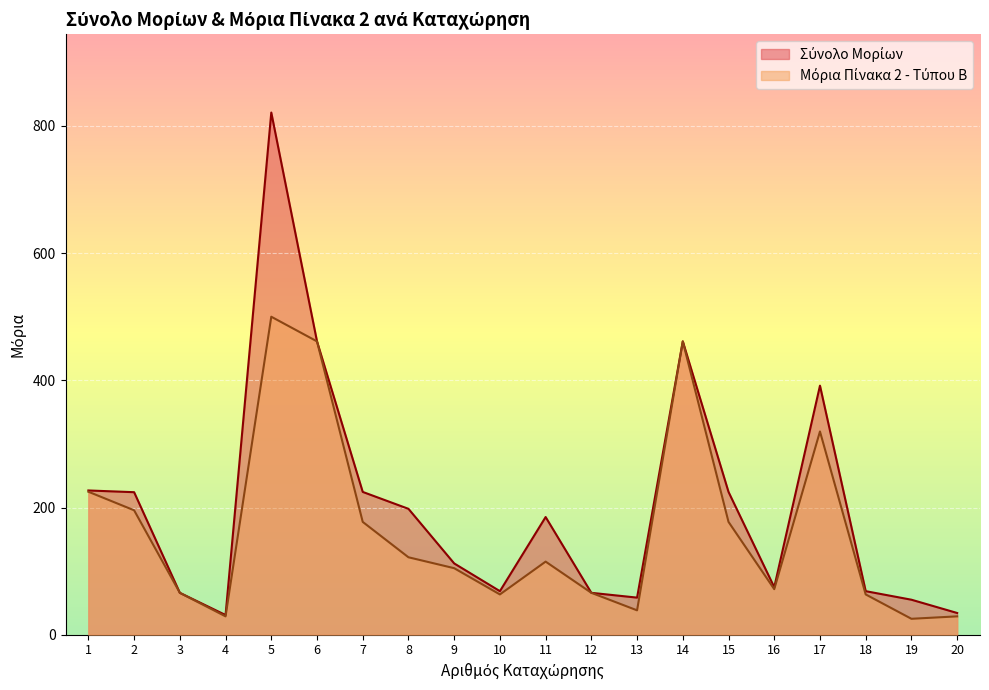

What is the greatest value displayed?

821.0